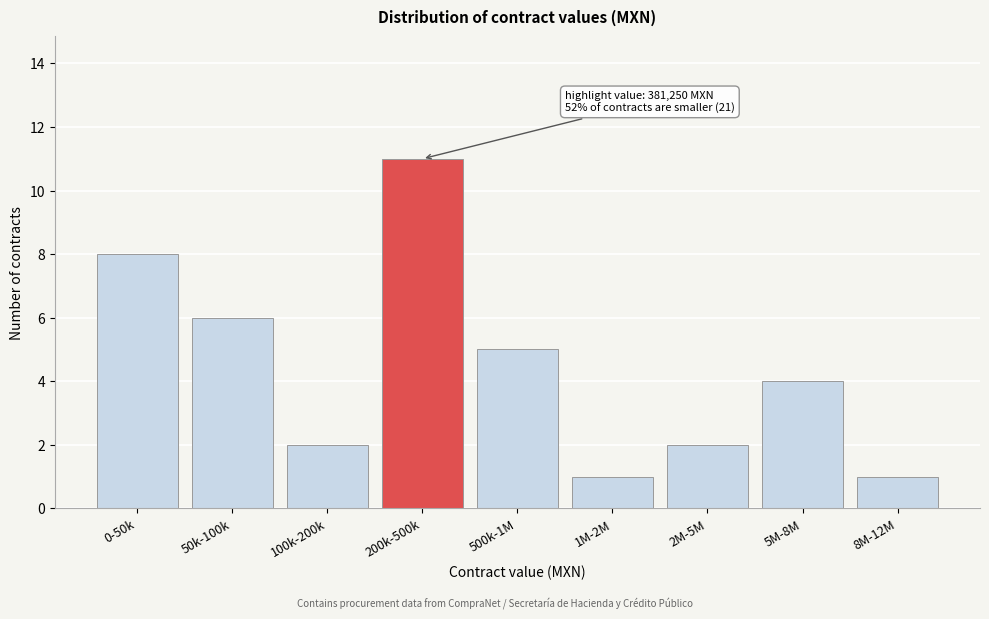

Reading left to right, list all the values displayed in this chart.

8	6	2	11	5	1	2	4	1